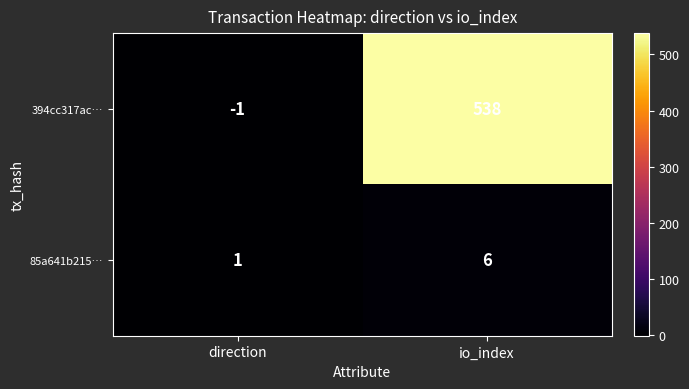

How many data points does each series have?

2